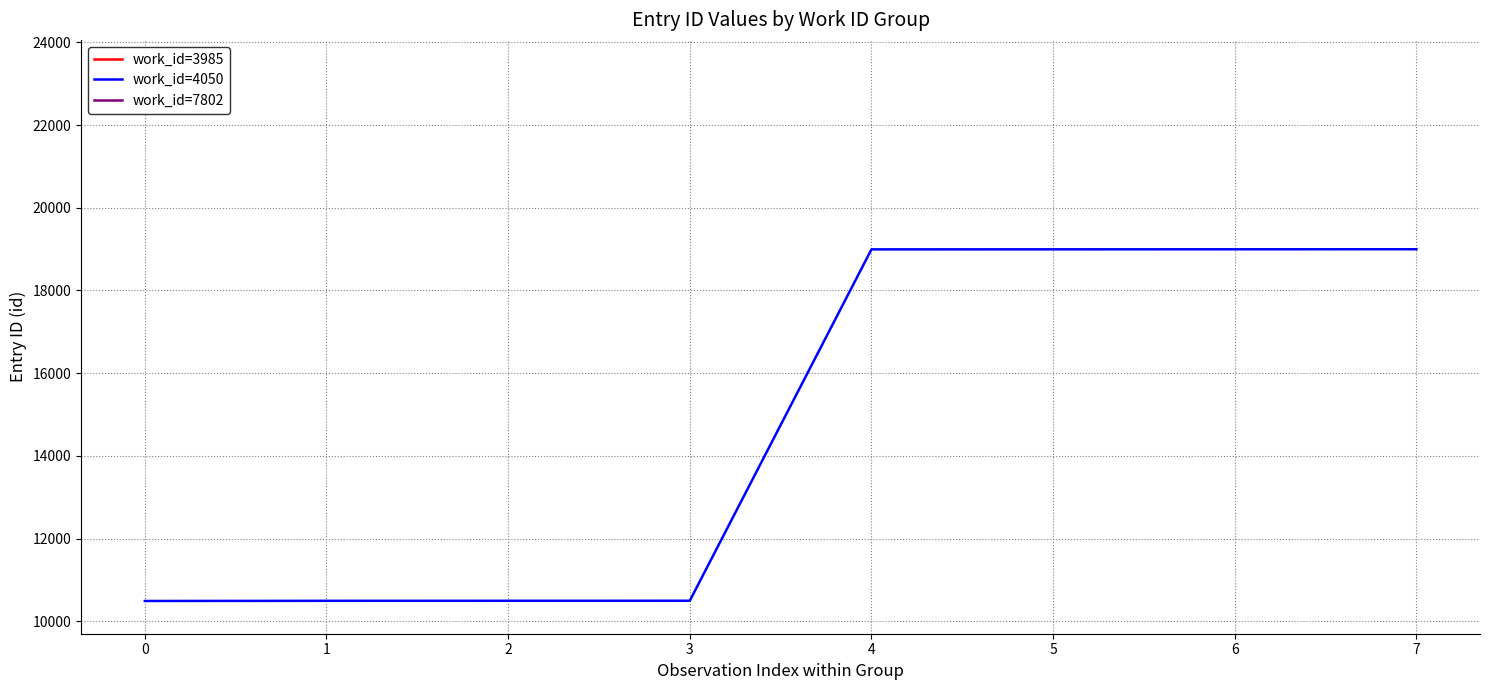

True or false: the data has more than 2 interior local peaks.

False